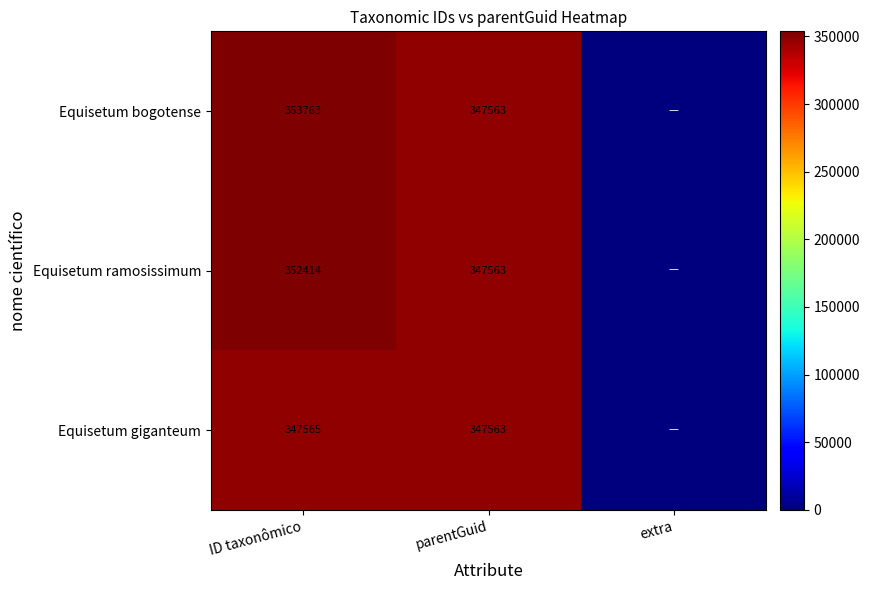

At ID taxonômico, list the series in order from largest to smallest.

Equisetum bogotense, Equisetum ramosissimum, Equisetum giganteum